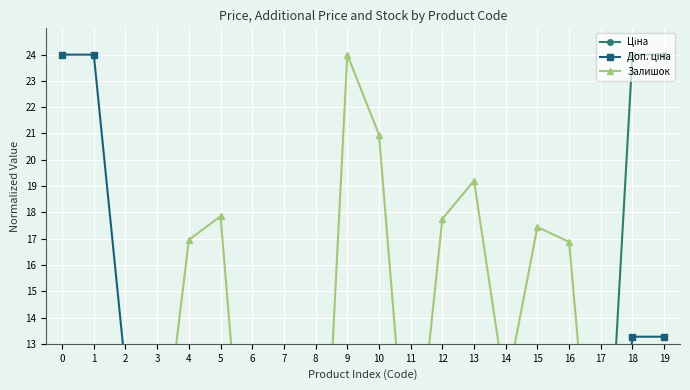

Which series has the largest total across all categories?

Залишок